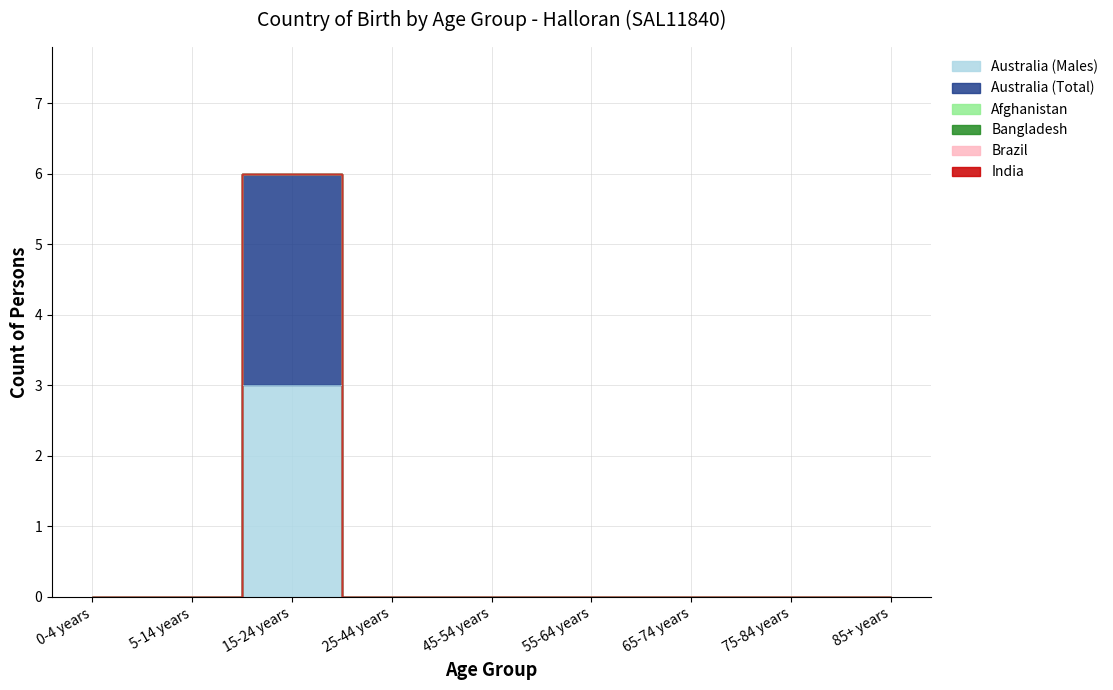

True or false: Afghanistan and Australia (Total) intersect in this chart.

False